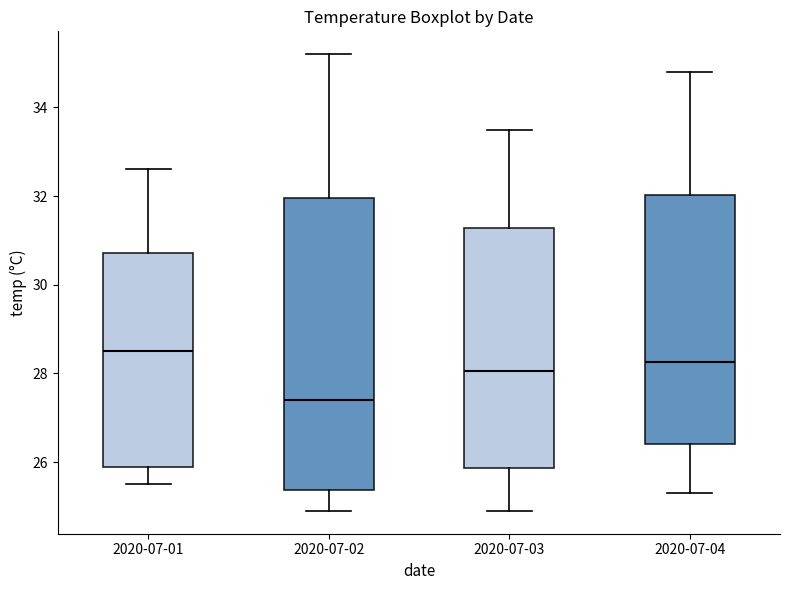

Which box is the tallest, from its lower edge to its upper edge?

2020-07-02